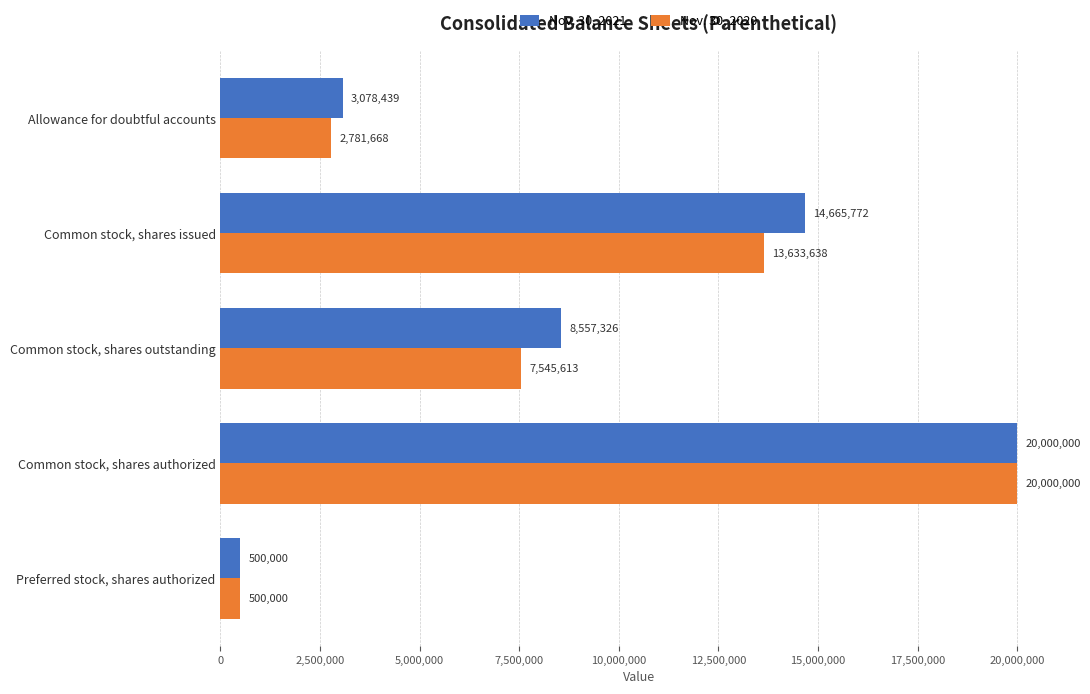

At which label does Nov. 30, 2021 reach its peak?

Common stock, shares authorized